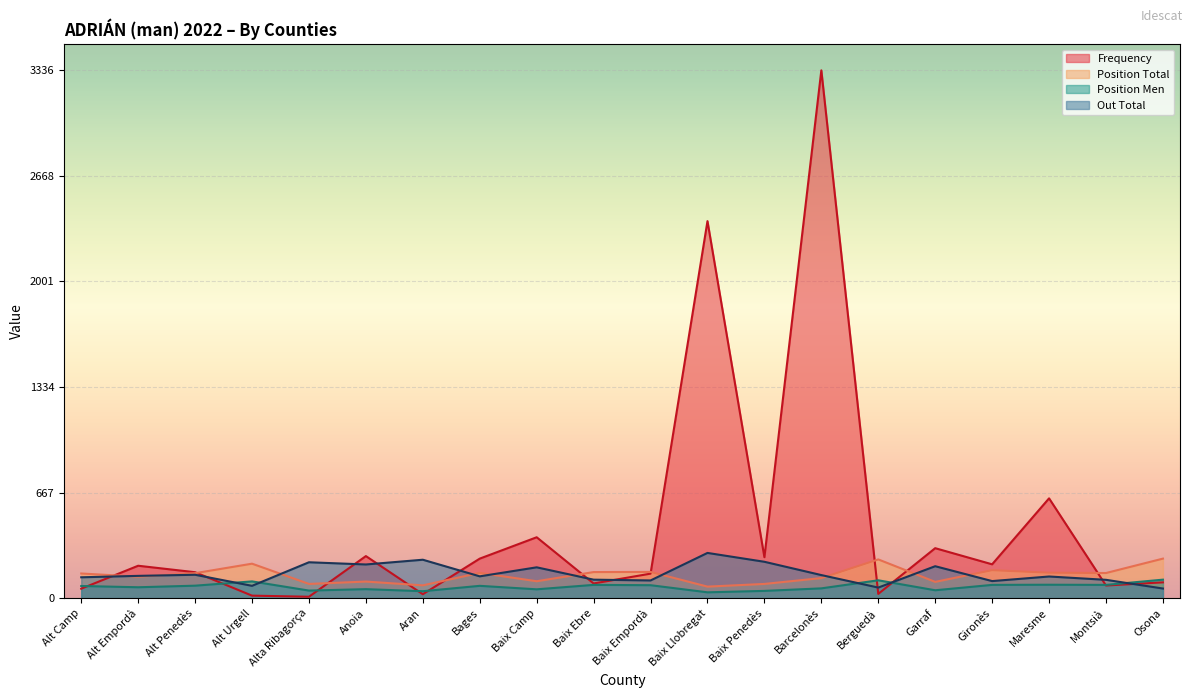

At which label does Frequency first exceed 205?

Anoia